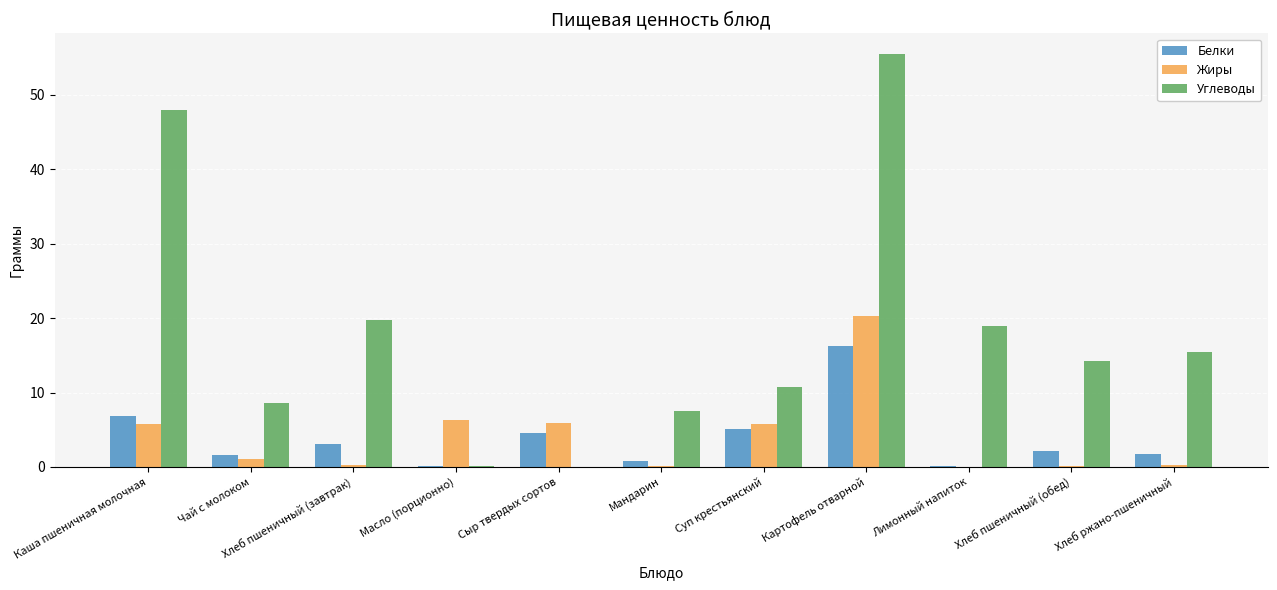

The value of Углеводы at Каша пшеничная молочная is 47.9. True or false?

True